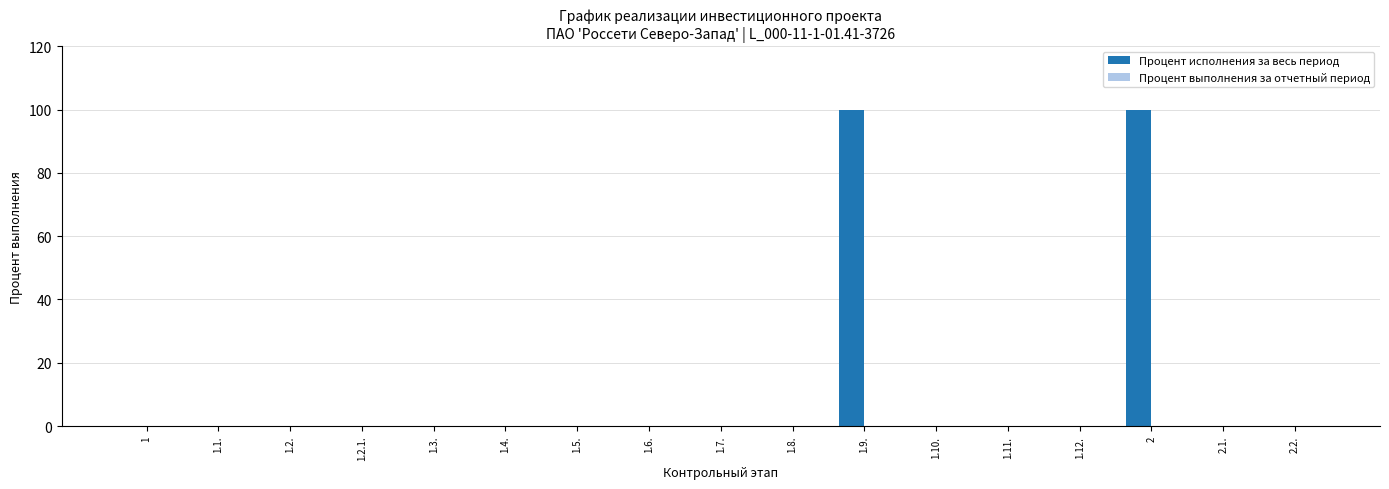

Reading left to right, list all the values displayed in this chart.

1=0	1.1.=0	1.2.=0	1.2.1.=0	1.3.=0	1.4.=0	1.5.=0	1.6.=0	1.7.=0	1.8.=0	1.9.=100	1.10.=0	1.11.=0	1.12.=0	2=100	2.1.=0	2.2.=0